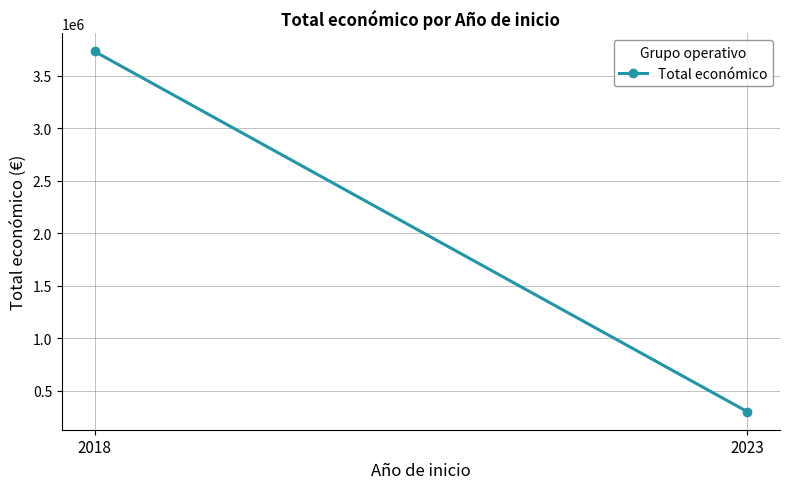

Which has a higher value, 2023 or 2018?

2018